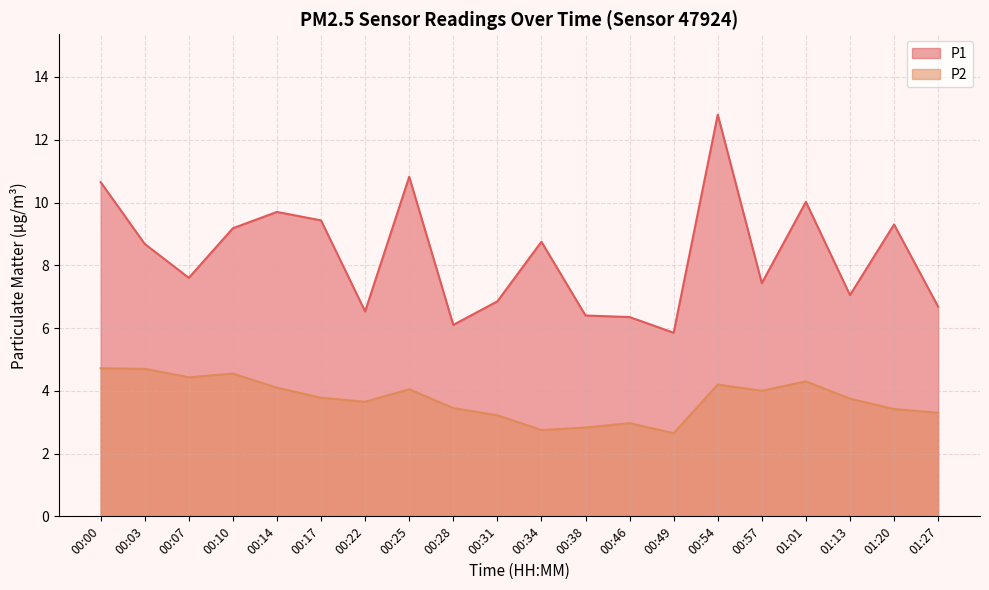

At which category is the sum across all series the highest?

00:54